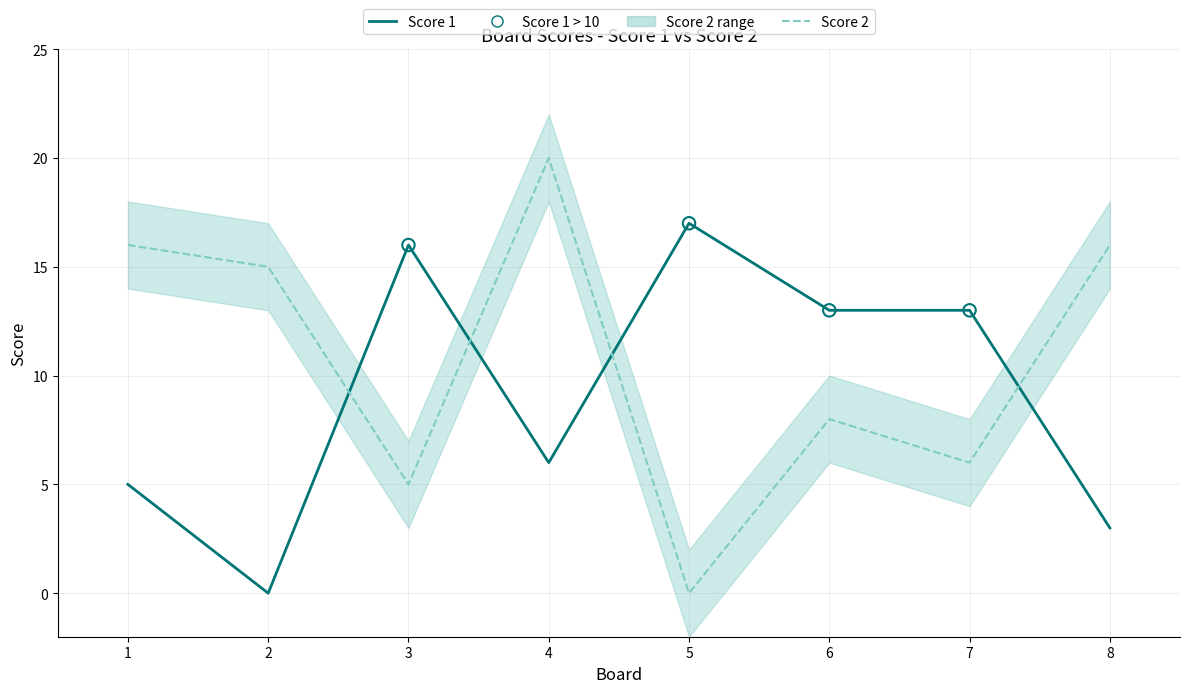

Is the value of Score 1 at 5 greater than the value of Score 2 at 6?

Yes